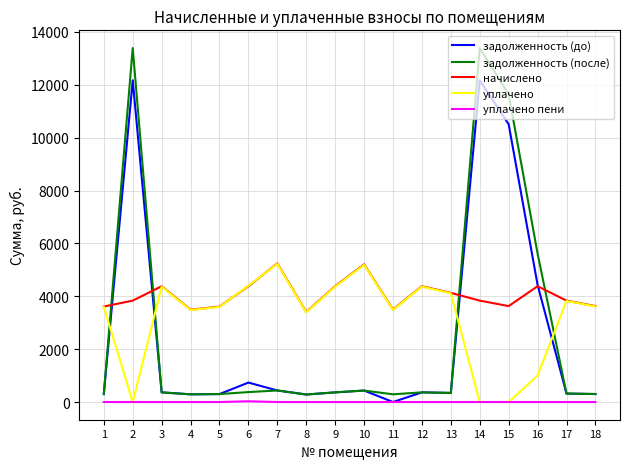

Which series has the largest total across all categories?

начислено